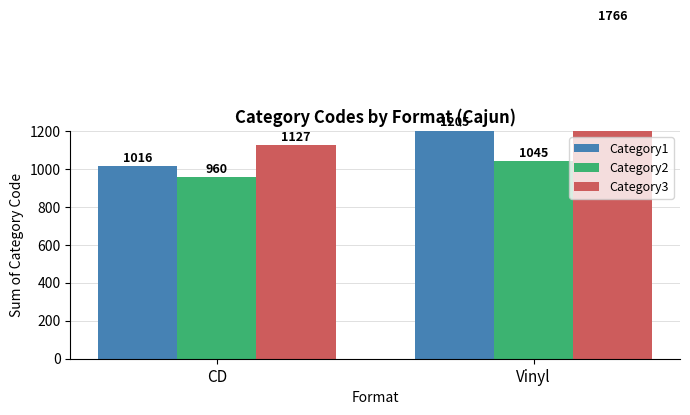

What is the value of the Category3 bar at the 2nd from the left?

1766